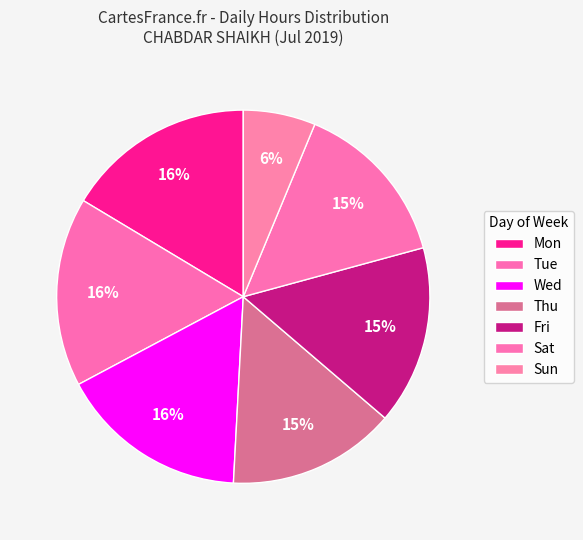

Count the number of slices in the pie.

7